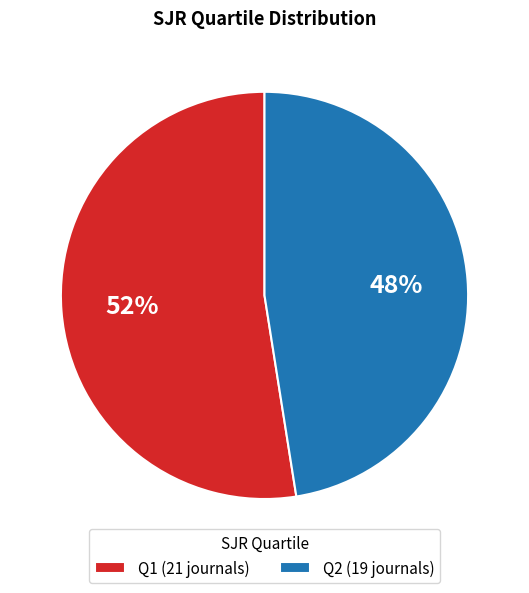

Is there any slice that represents more than half of the pie?

Yes